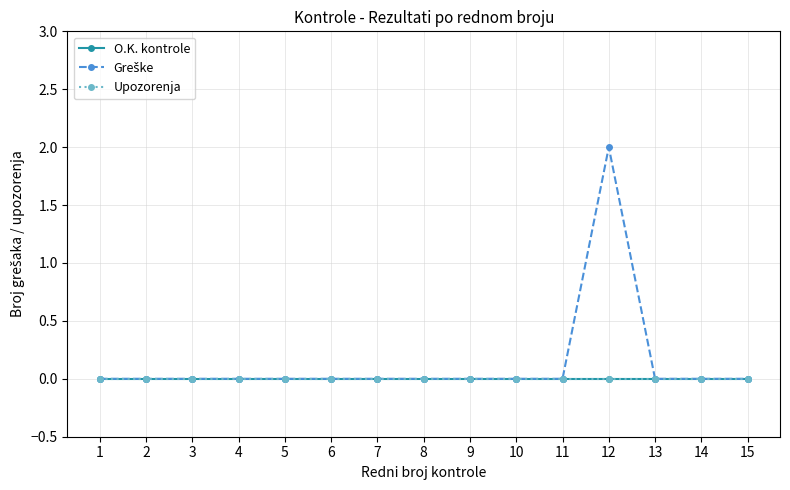

Reading right to left, transcribe all the data shown in this chart.

O.K. kontrole: 15=0	14=0	13=0	12=0	11=0	10=0	9=0	8=0	7=0	6=0	5=0	4=0	3=0	2=0	1=0
Greške: 15=0	14=0	13=0	12=2	11=0	10=0	9=0	8=0	7=0	6=0	5=0	4=0	3=0	2=0	1=0
Upozorenja: 15=0	14=0	13=0	12=0	11=0	10=0	9=0	8=0	7=0	6=0	5=0	4=0	3=0	2=0	1=0